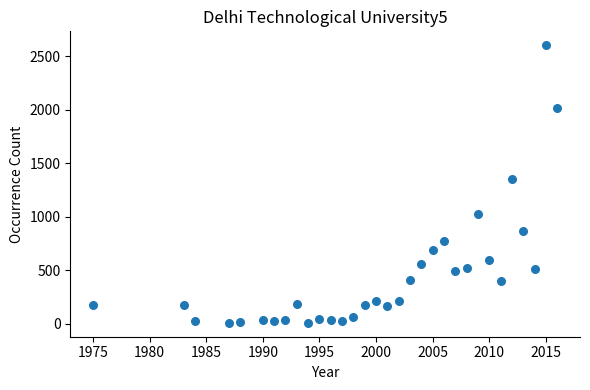

What is the range of X values (max minus min)?

41